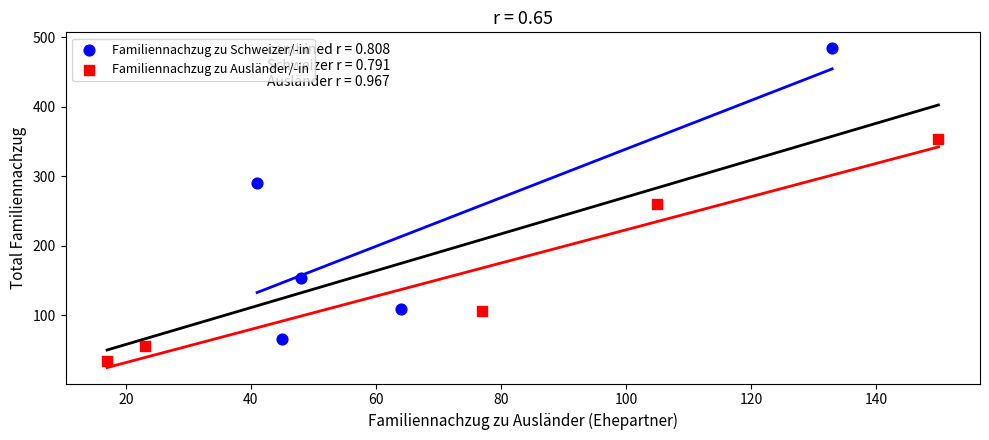

Which series reaches the maximum Y coordinate?

Familiennachzug zu Schweizer/-in